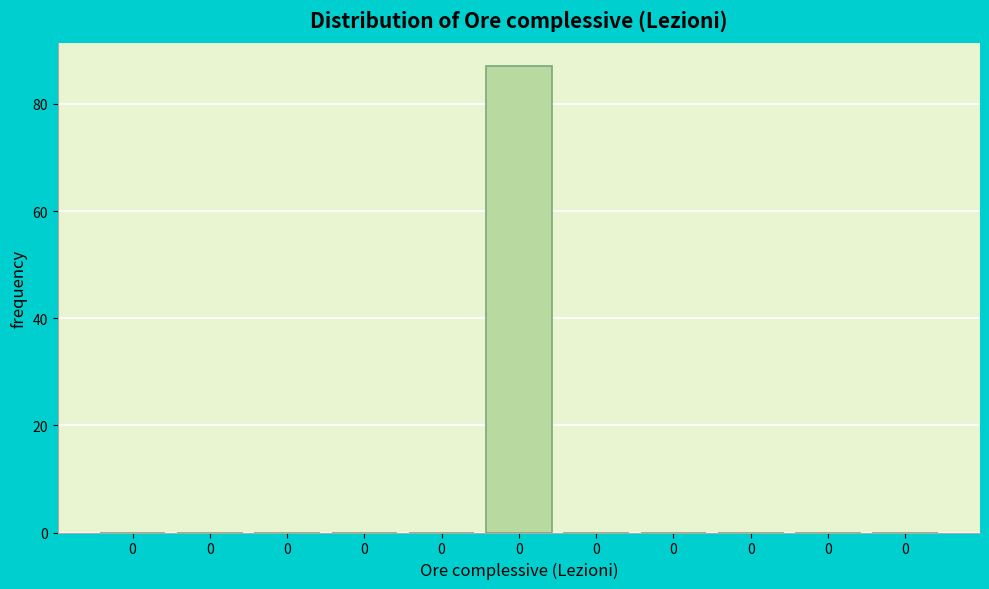

Count the number of data series in this chart.

1